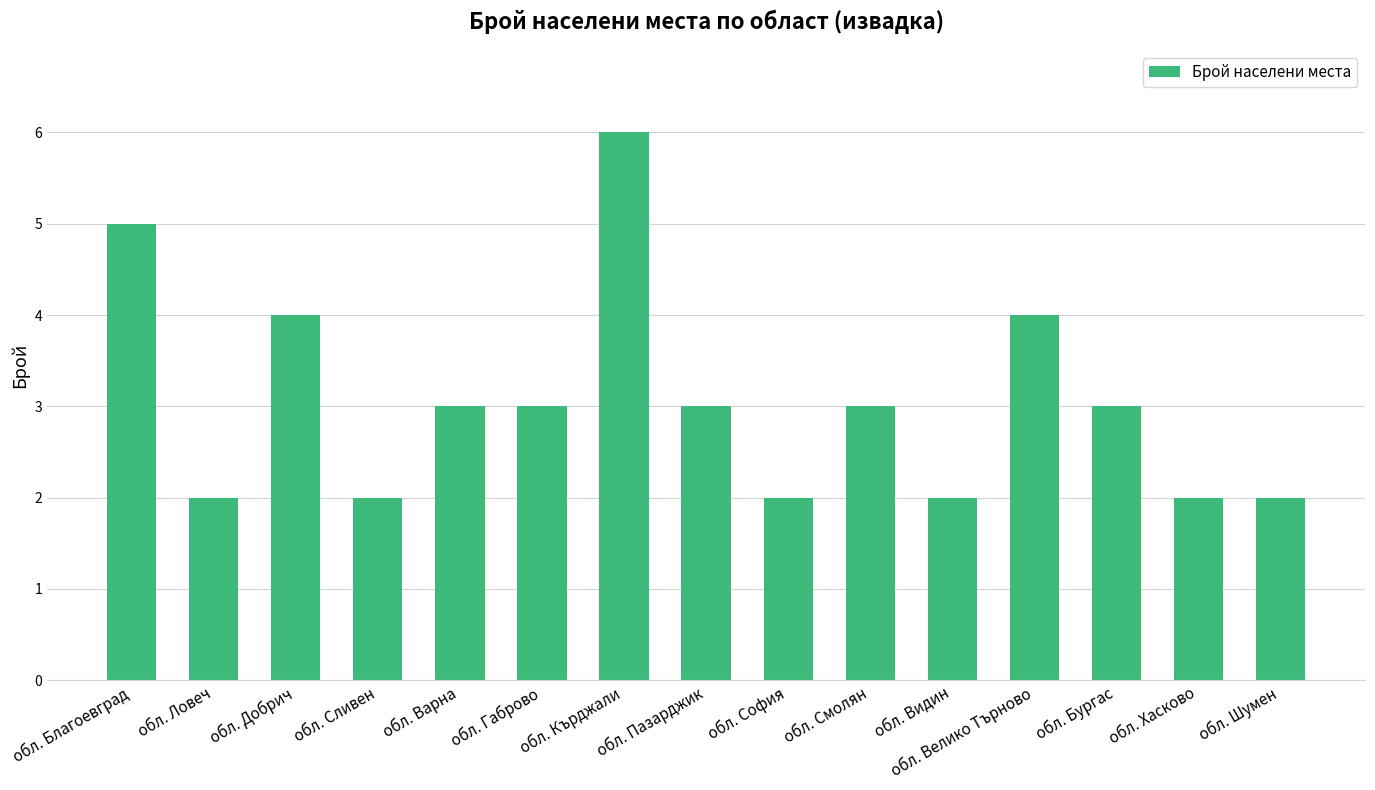

What is the sum of the values at обл. Шумен and обл. Велико Търново?

6